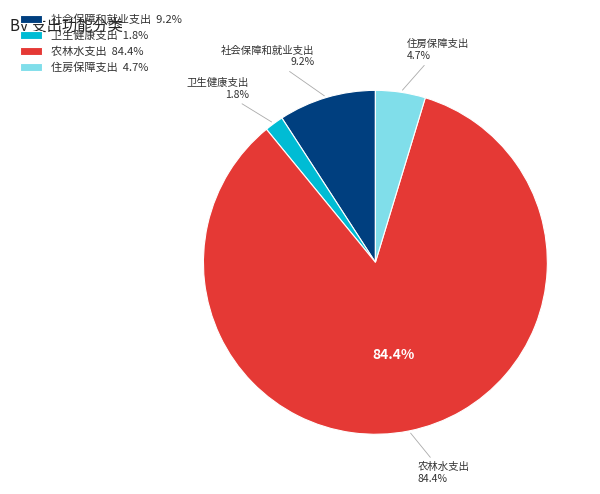

Which slice is the largest?

农林水支出